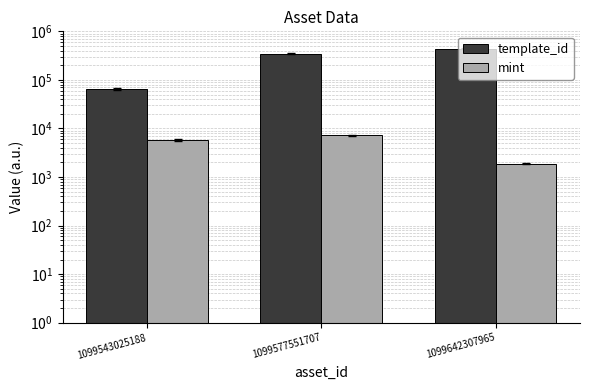

Rank the categories by mint value from highest to lowest.

1099577551707, 1099543025188, 1099642307965